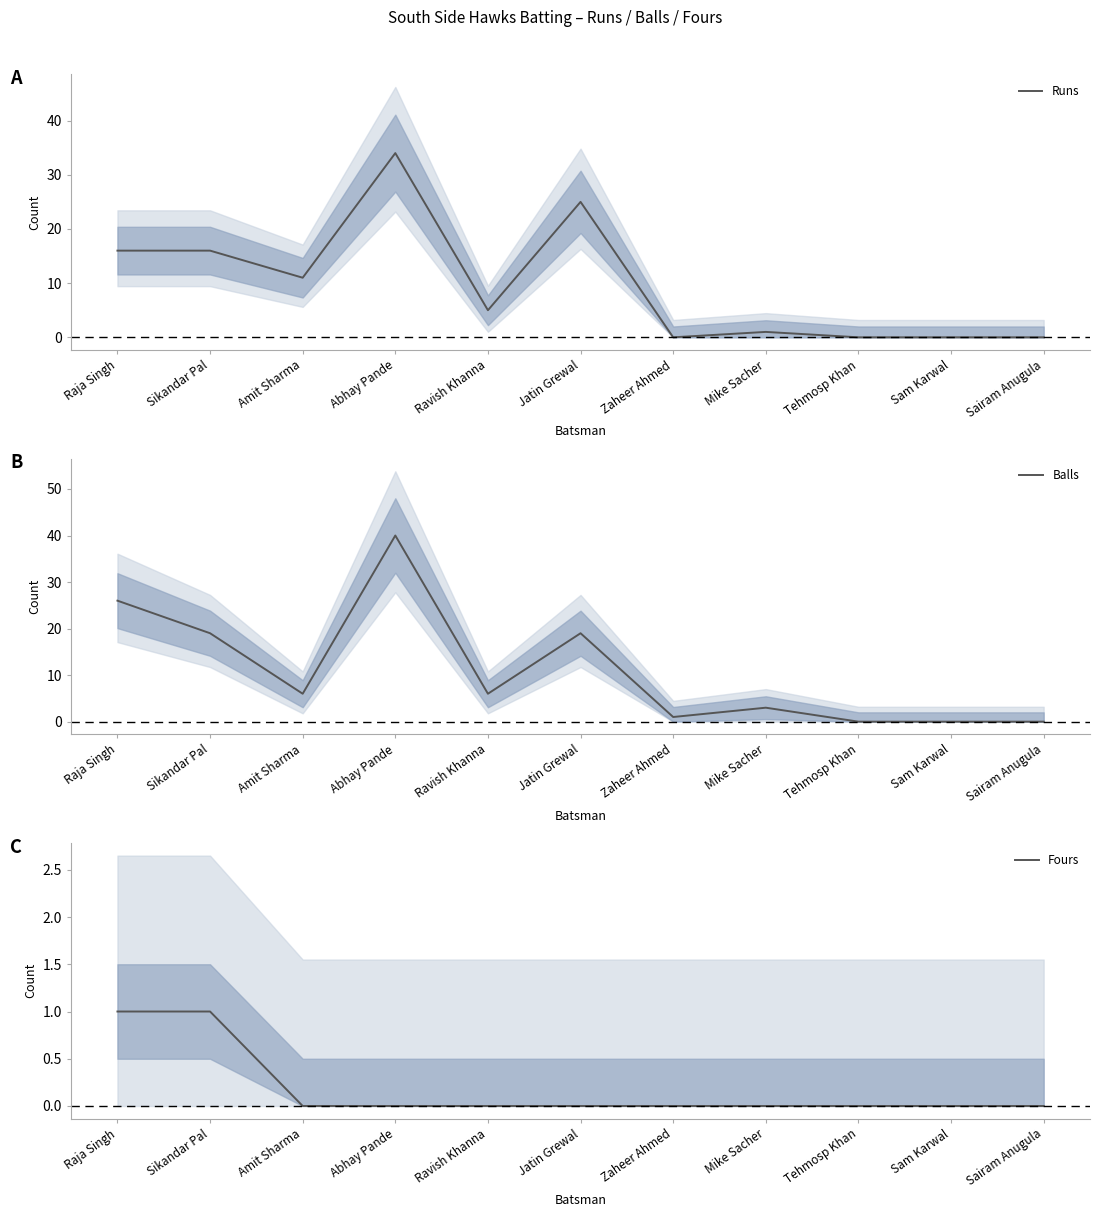

True or false: Balls has a value of 20 at Sam Karwal.

False